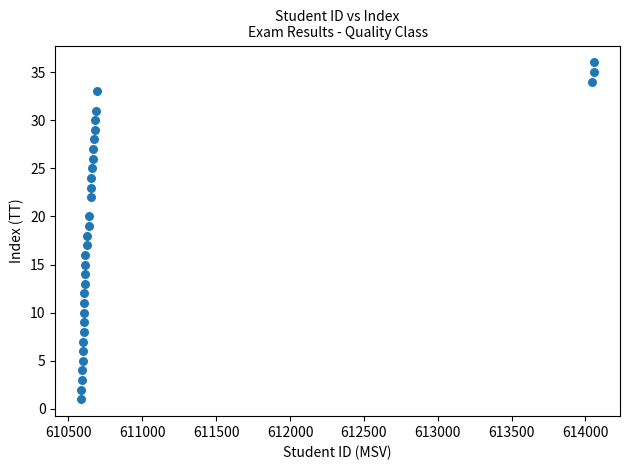

What is the range of Y values (max minus min)?

35